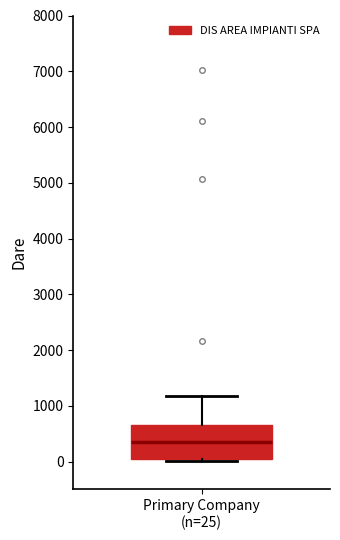

Transcribe this box plot: give where the median line is, the range the box spans, and where the two whiskers end, as read against the y-axis. The values are not printed on the chart, so give them approximately, as read against the axis.

median 400, box 0 to 700, whiskers 0 (just below the box's lower edge) to 1200